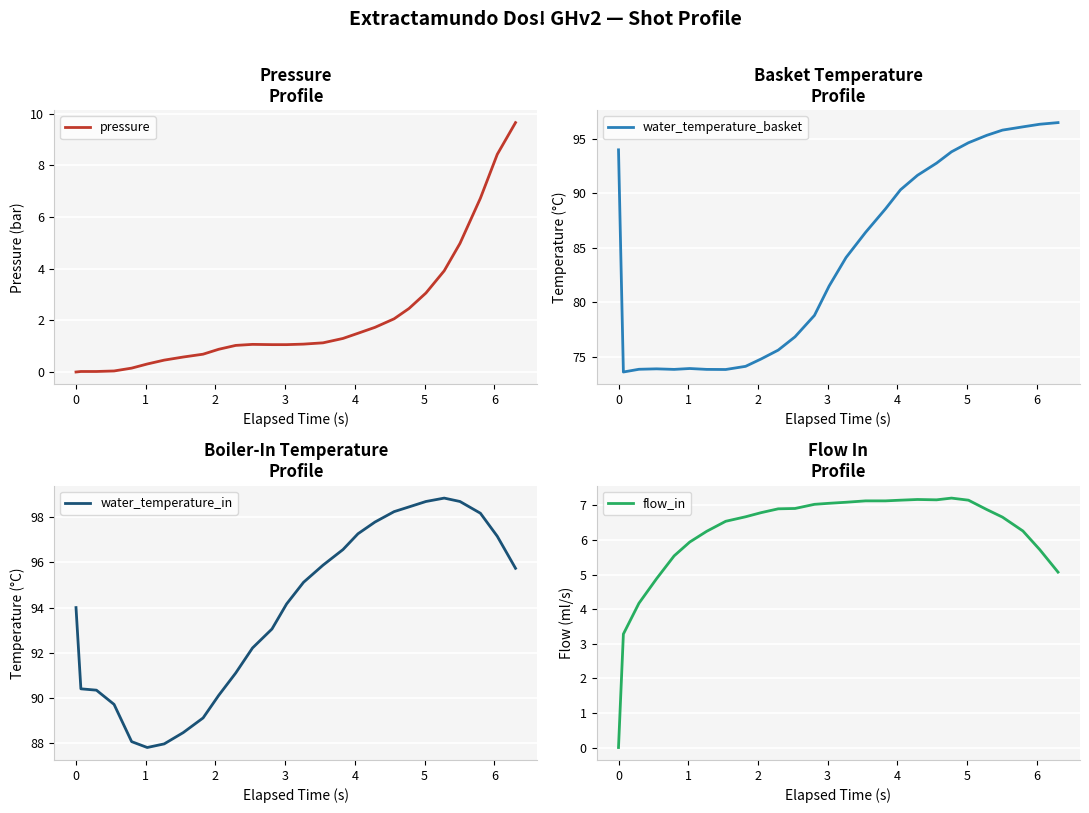

How many lines are shown in the chart?

4